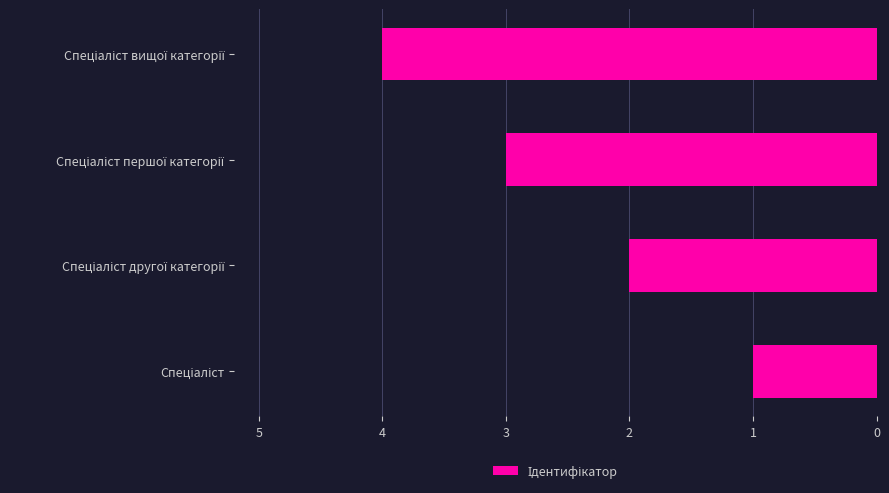

What is the sum of all values?

10